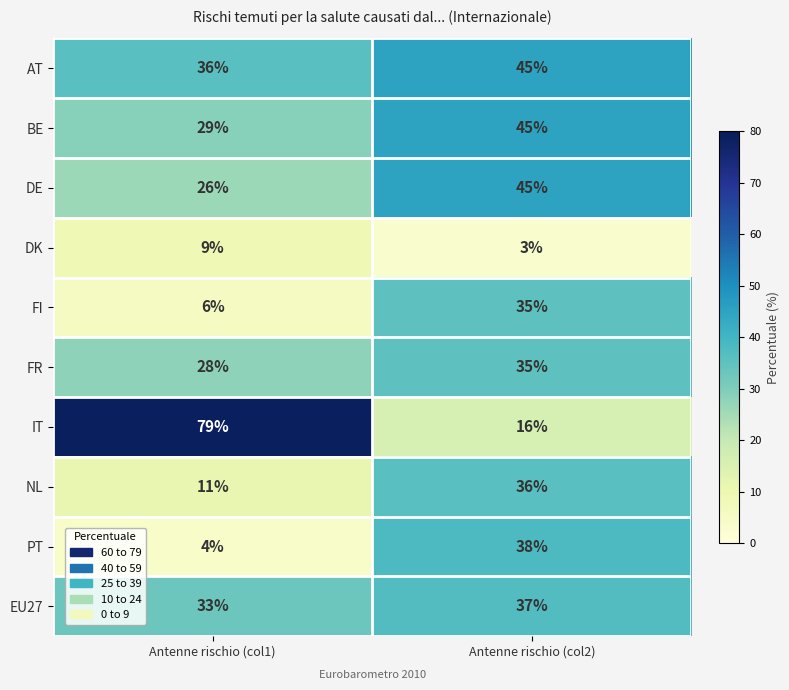

Count the number of categories in the chart.

2